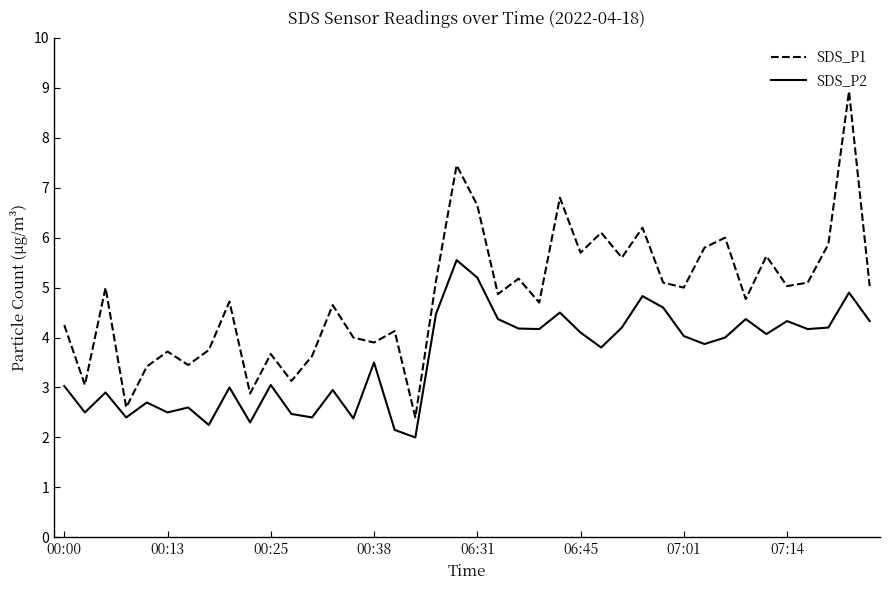

Which series has the largest total across all categories?

SDS_P1